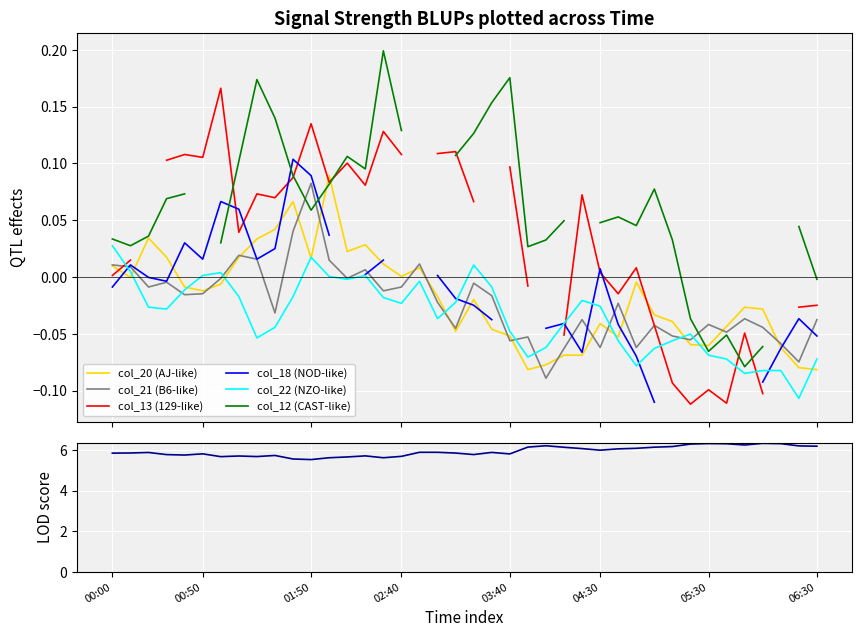

Does the chart display data point markers on the line(s)?

No